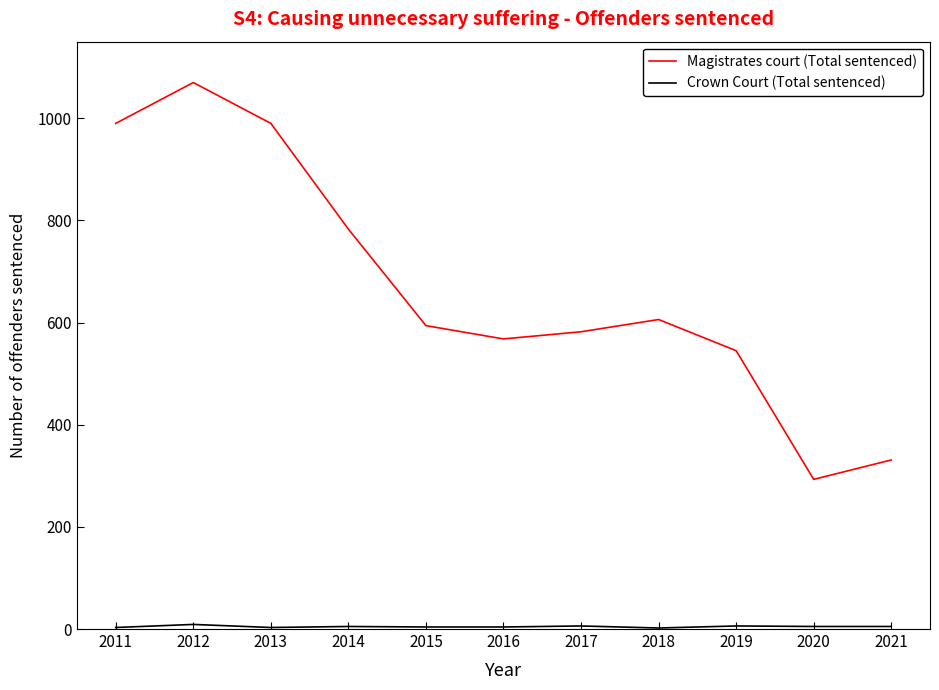

At which category does the chart reach its peak across all series?

2012